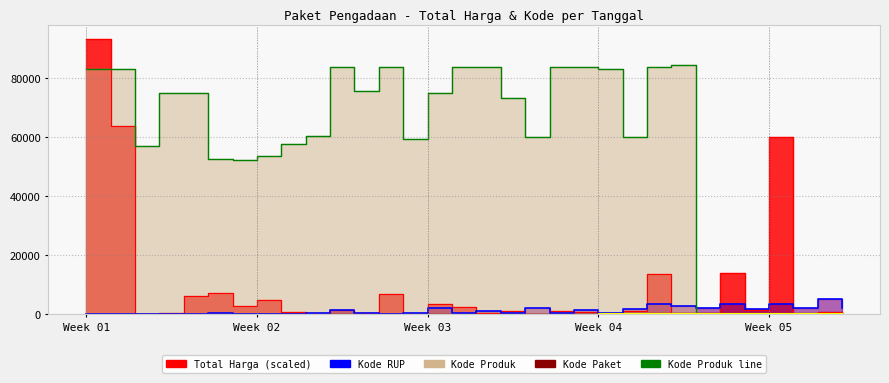

How many data points in Kode RUP line are above 470?

16